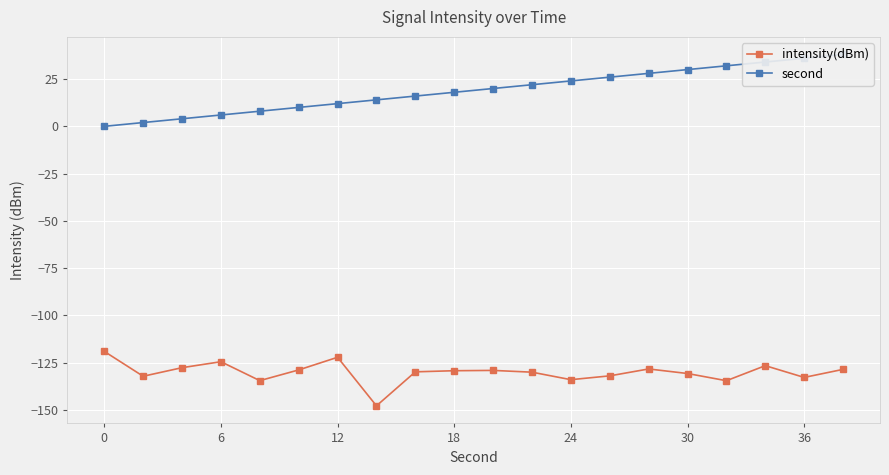

At which category does intensity(dBm) reach its first local peak?

6